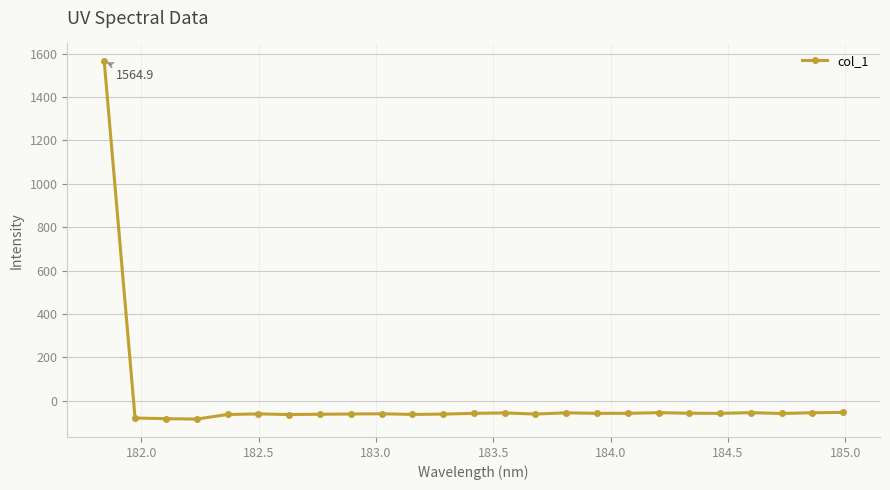

What is the sum of all values?

81.5